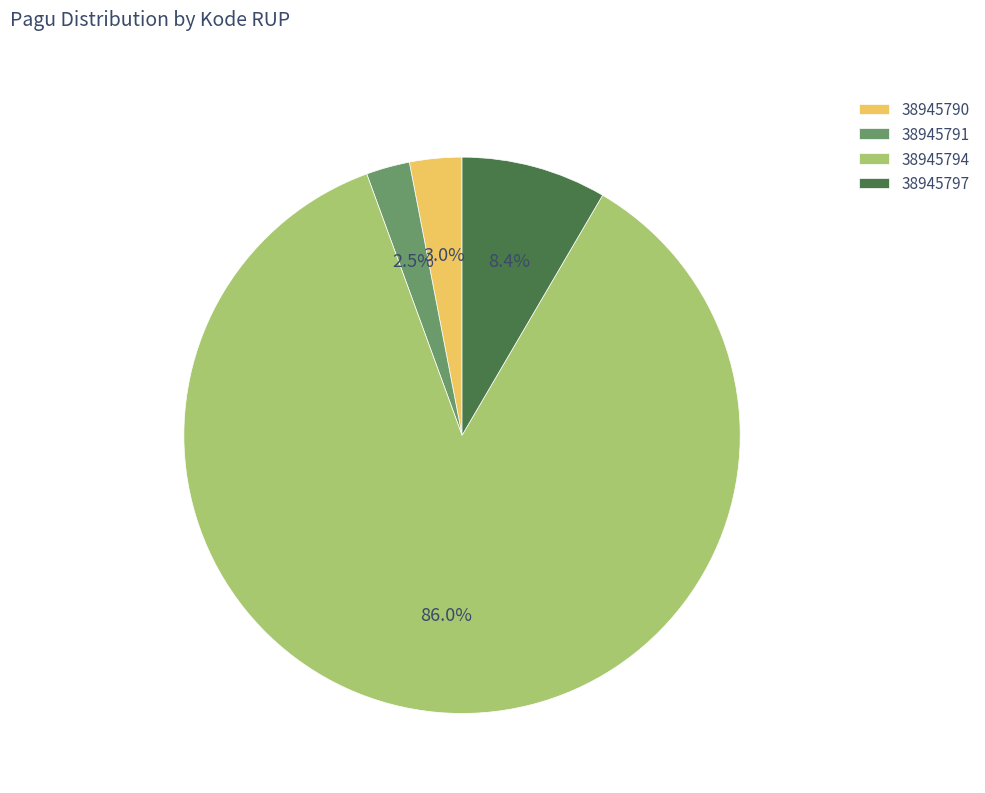

How many segments does this pie chart have?

4